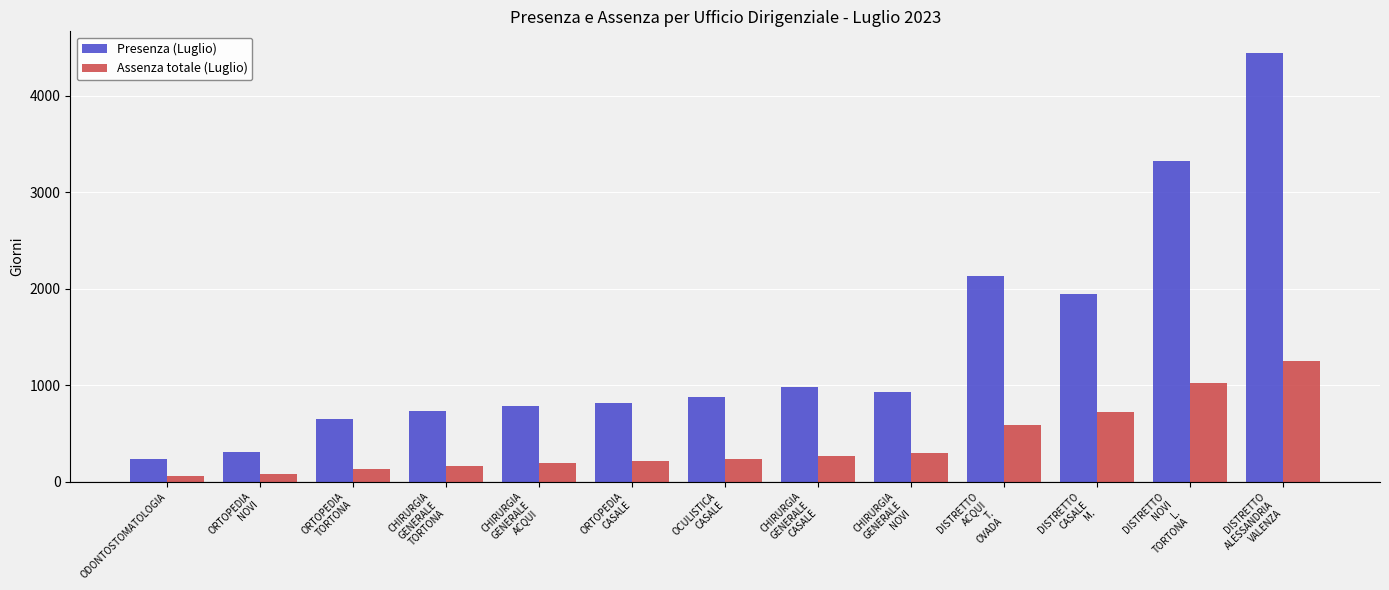

What are all the series names shown in the legend?

Presenza (Luglio), Assenza totale (Luglio)